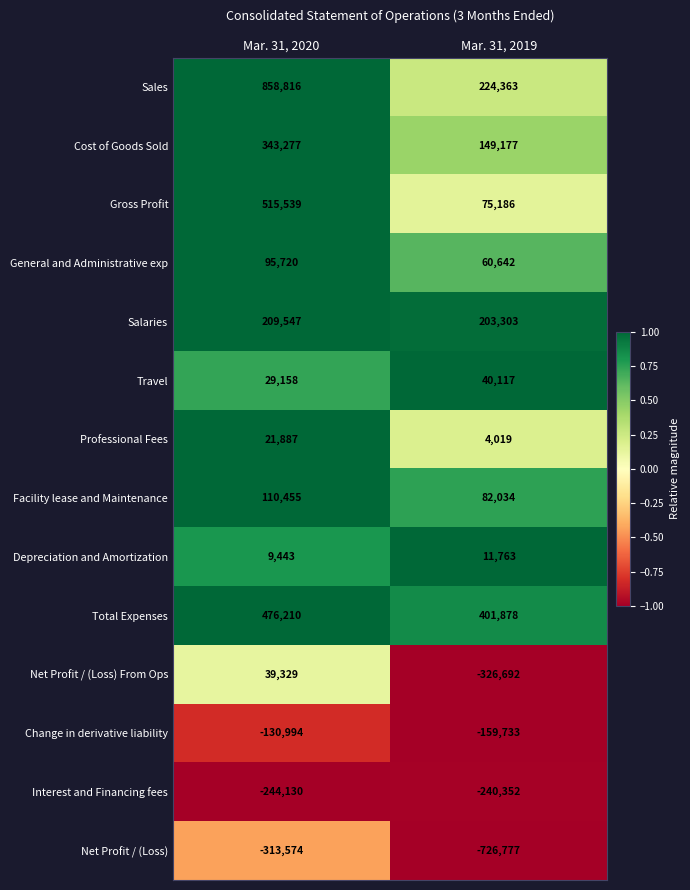

At Mar. 31, 2019, list the series in order from smallest to largest.

Net Profit / (Loss), Net Profit / (Loss) From Ops, Interest and Financing fees, Change in derivative liability, Professional Fees, Depreciation and Amortization, Travel, General and Administrative exp, Gross Profit, Facility lease and Maintenance, Cost of Goods Sold, Salaries, Sales, Total Expenses